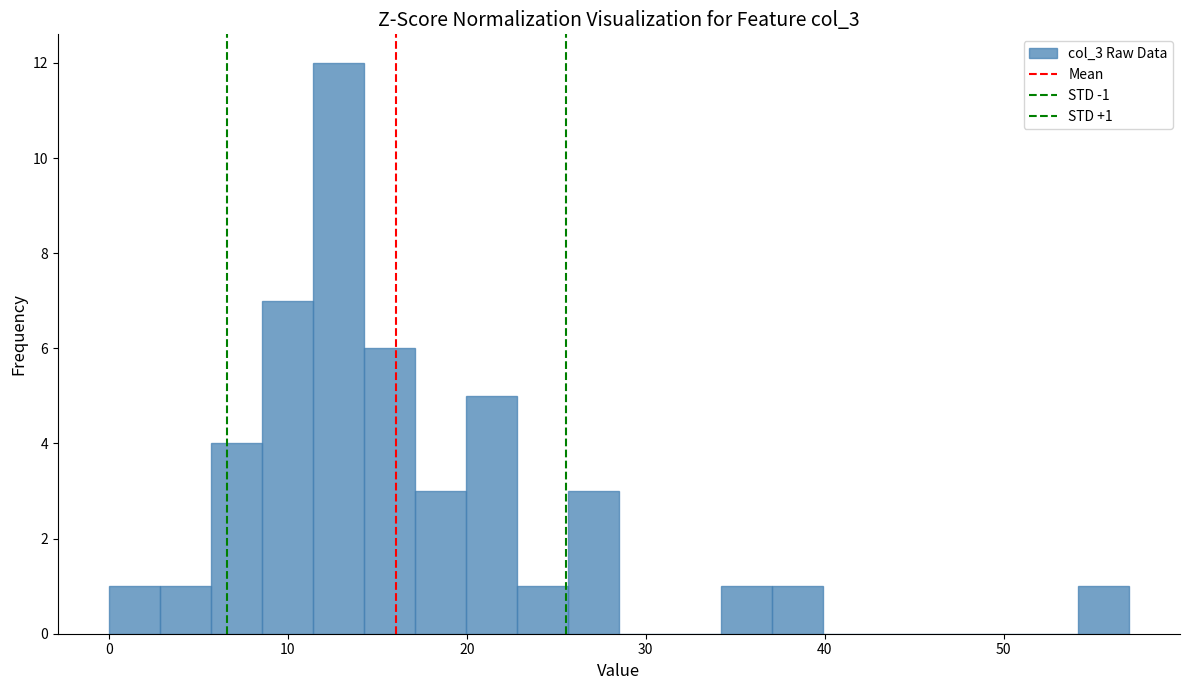

Read against the x-axis, roughly where is the centre of the tallest bar?

13